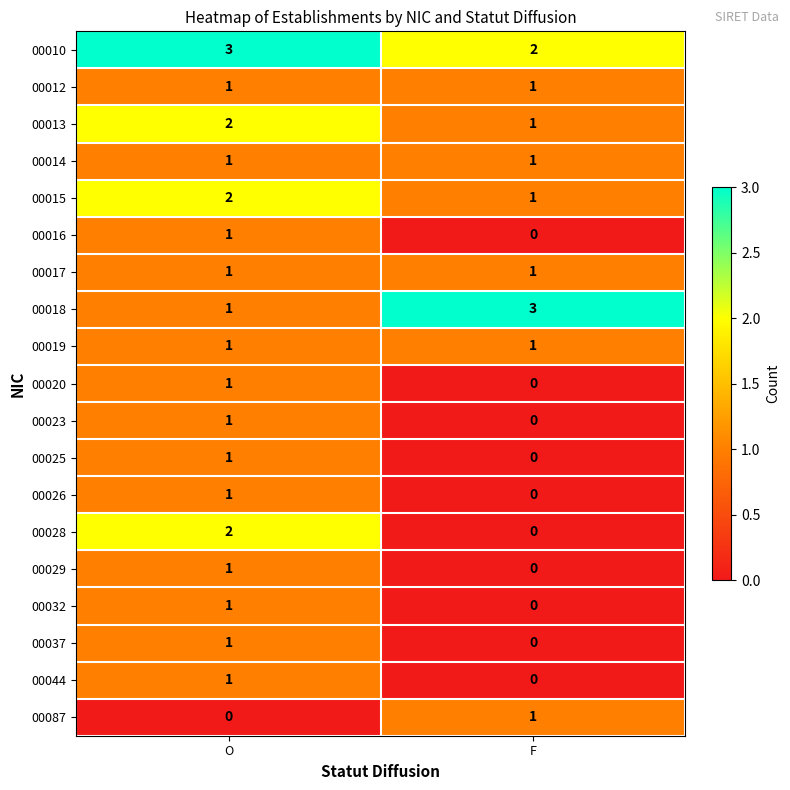

At which label does 00018 reach its minimum?

O